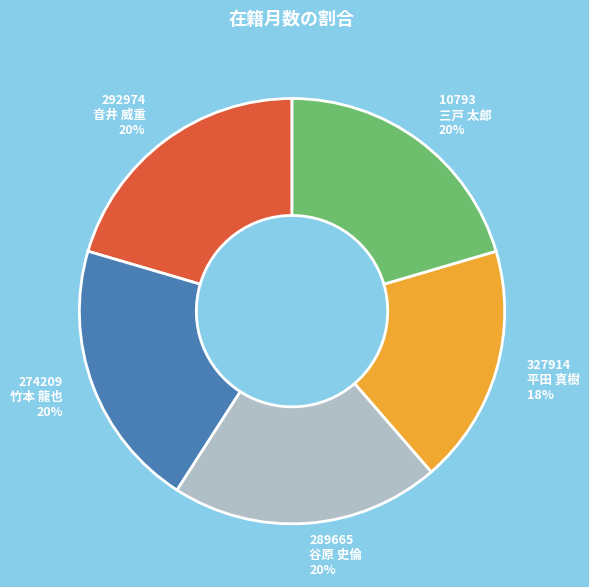

Is the sum of 274209 竹本 龍也 20% and 10793 三戸 太郎 20% greater than half?

No